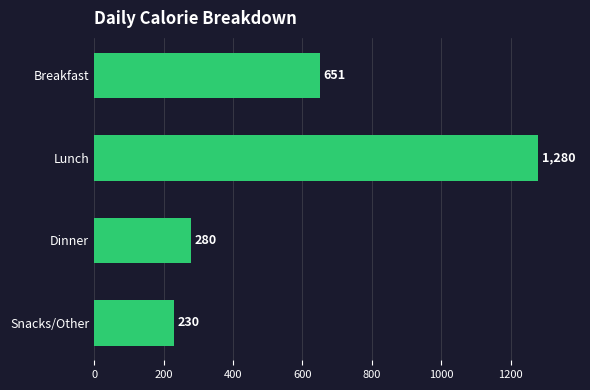

How many data points are less than 651?

2